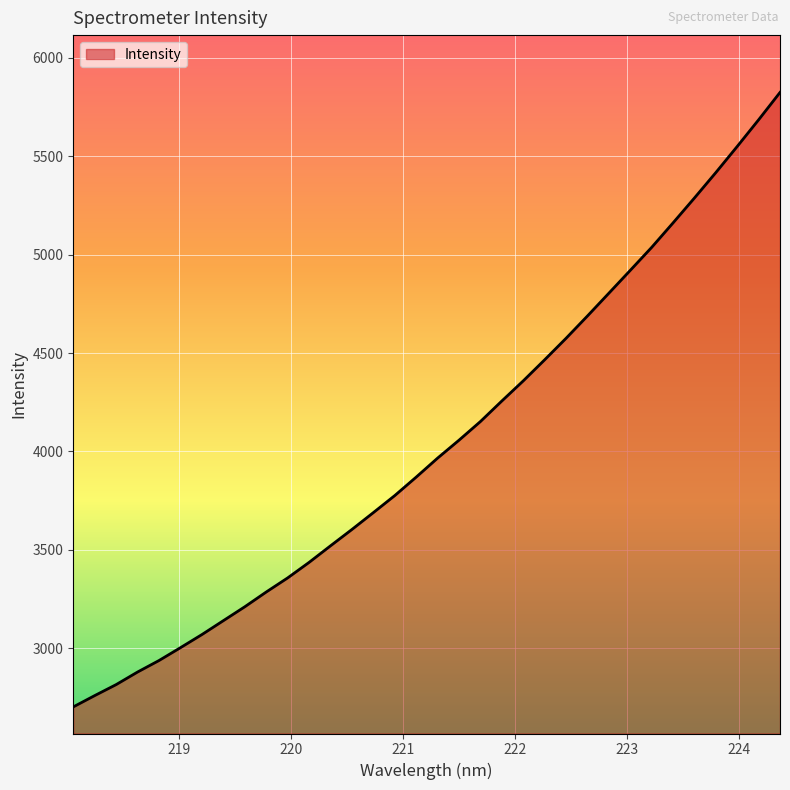

What is the maximum value shown in the chart?

5823.6